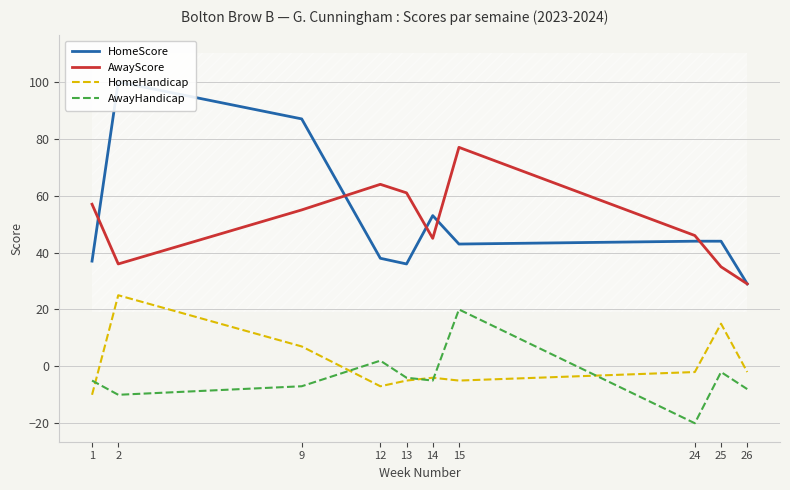

What is the maximum value shown in the chart?

100